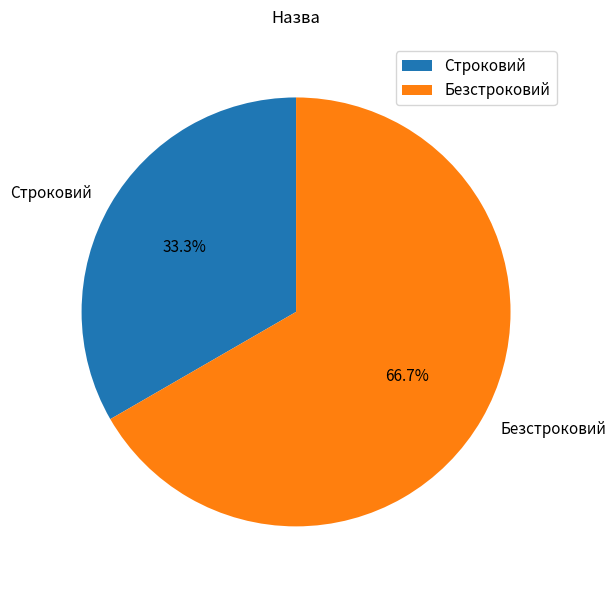

Combined, what portion of the pie is Безстроковий and Строковий?

100.0%